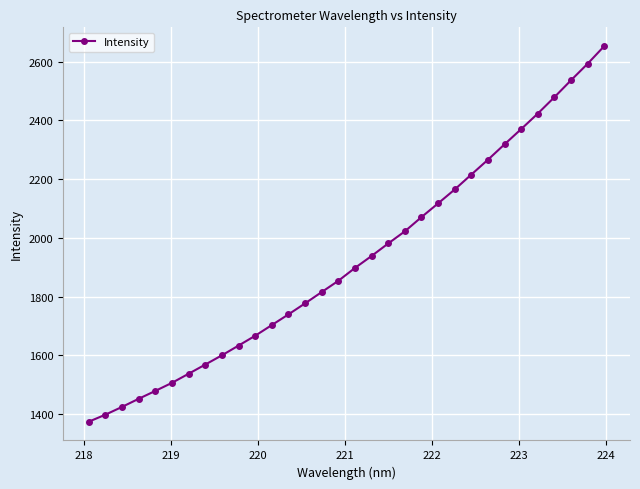

What is the sum of all values?

61575.6